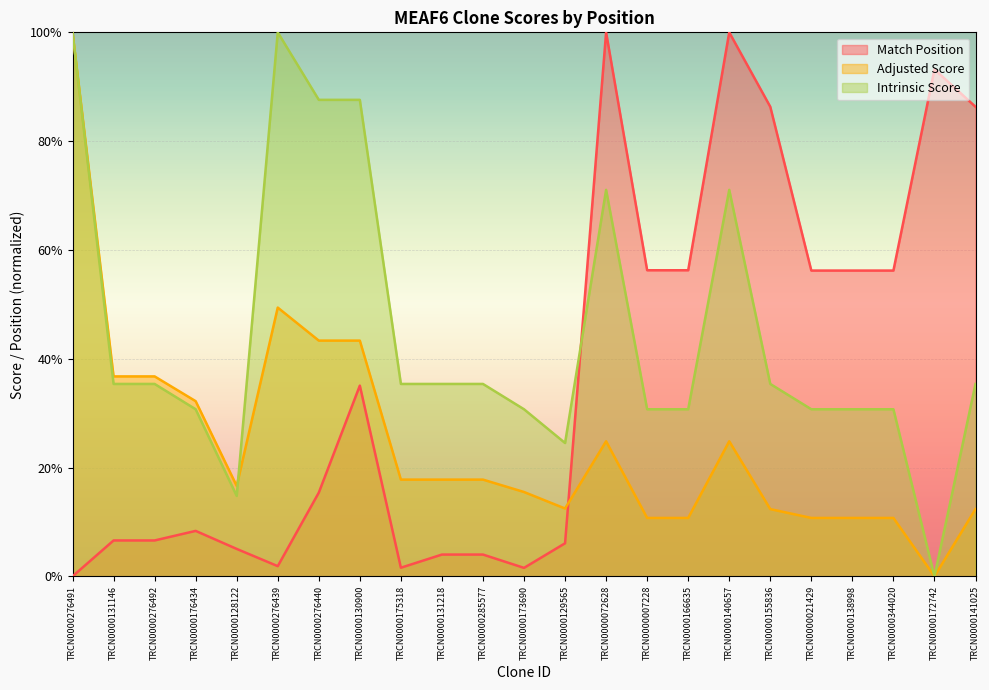

The value of Match Position at TRCN0000166635 is 0.6. True or false?

True